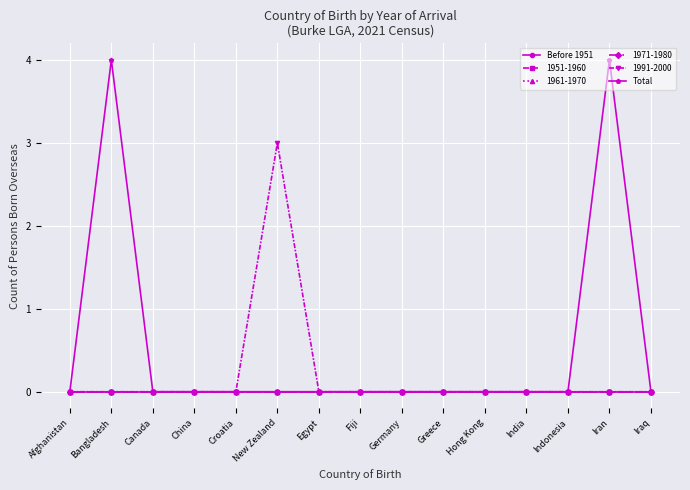

At which label is Before 1951 closest to 0?

Afghanistan